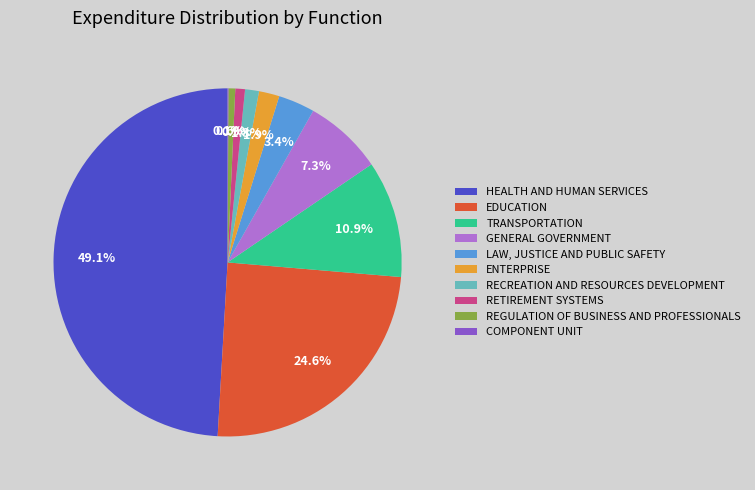

Which category has the biggest portion of the pie?

HEALTH AND HUMAN SERVICES